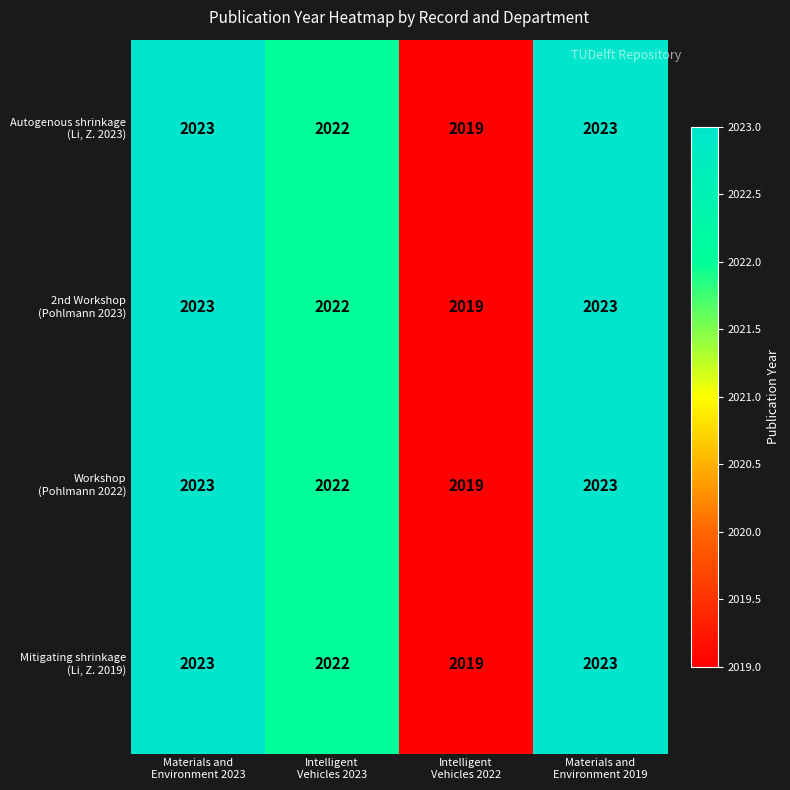

At how many categories does at least one series exceed 2020?

3